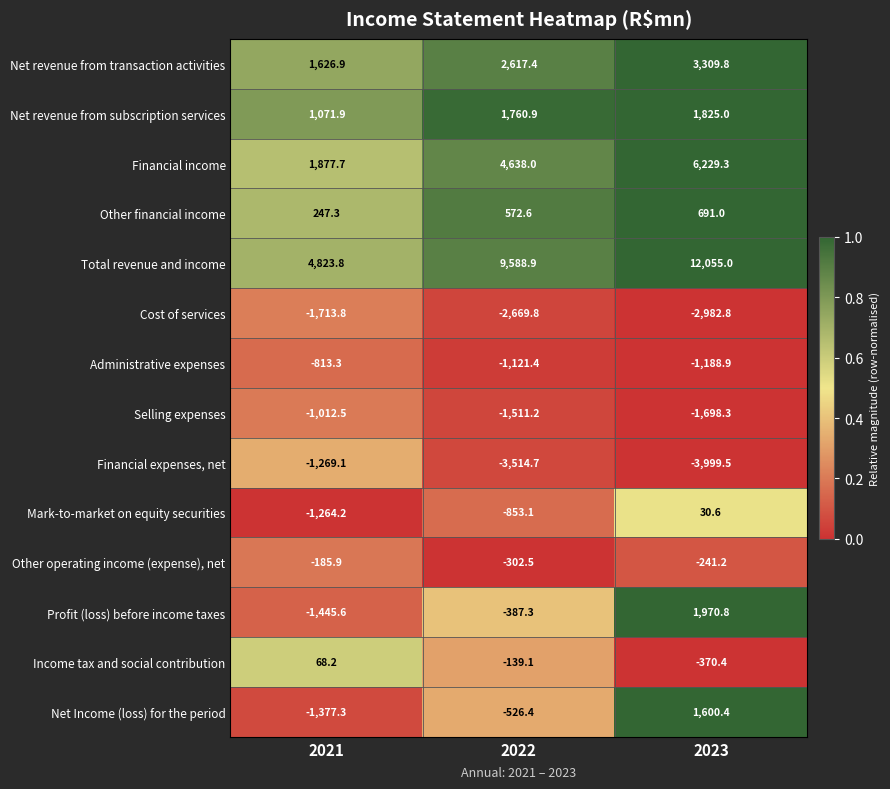

At 2023, list the series in order from smallest to largest.

Financial expenses, net, Cost of services, Selling expenses, Administrative expenses, Income tax and social contribution, Other operating income (expense), net, Mark-to-market on equity securities, Other financial income, Net Income (loss) for the period, Net revenue from subscription services, Profit (loss) before income taxes, Net revenue from transaction activities, Financial income, Total revenue and income